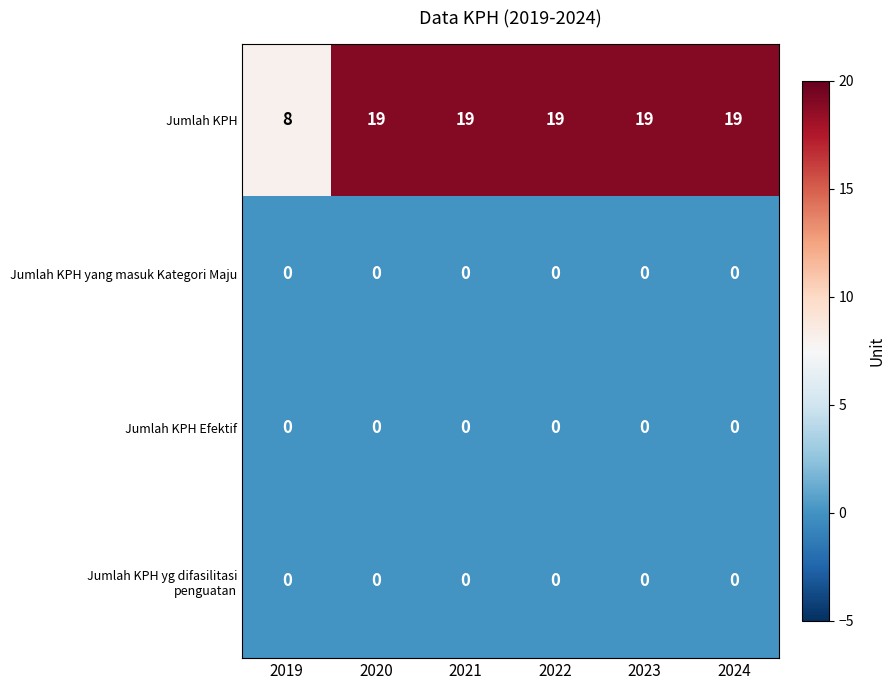

What is the maximum value shown in the chart?

19